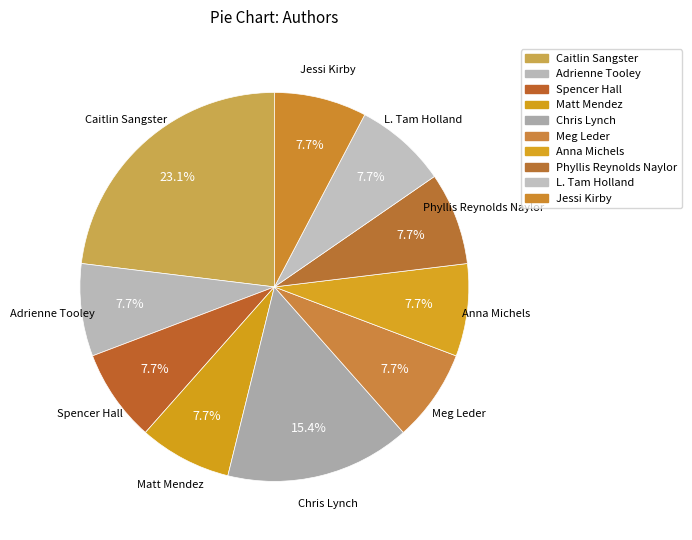

Which slice is the largest?

Caitlin Sangster